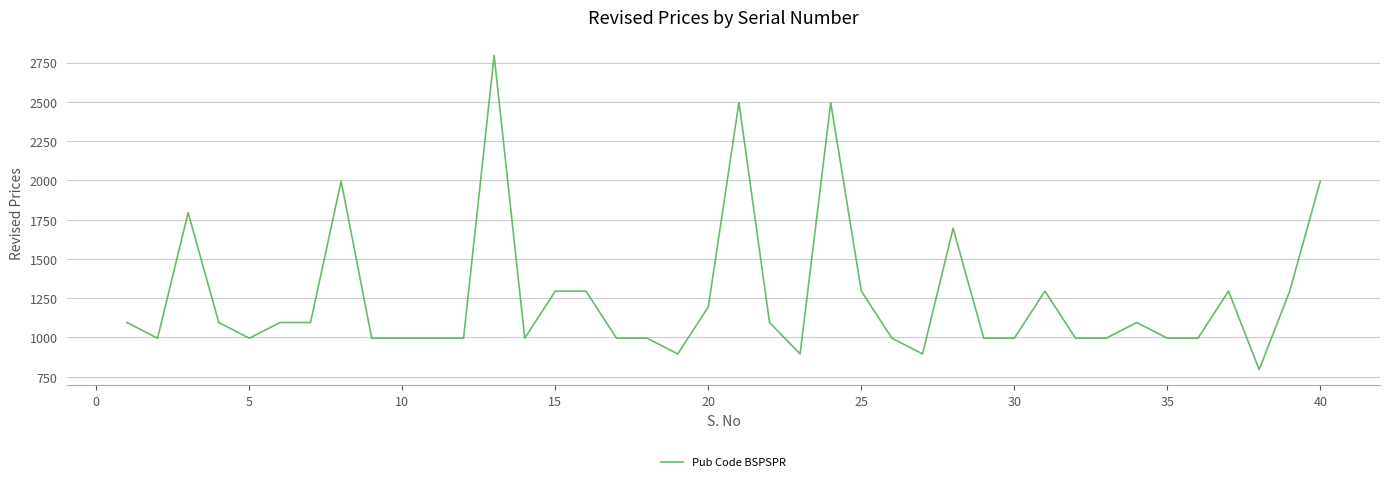

What is the sum of all values?

50200